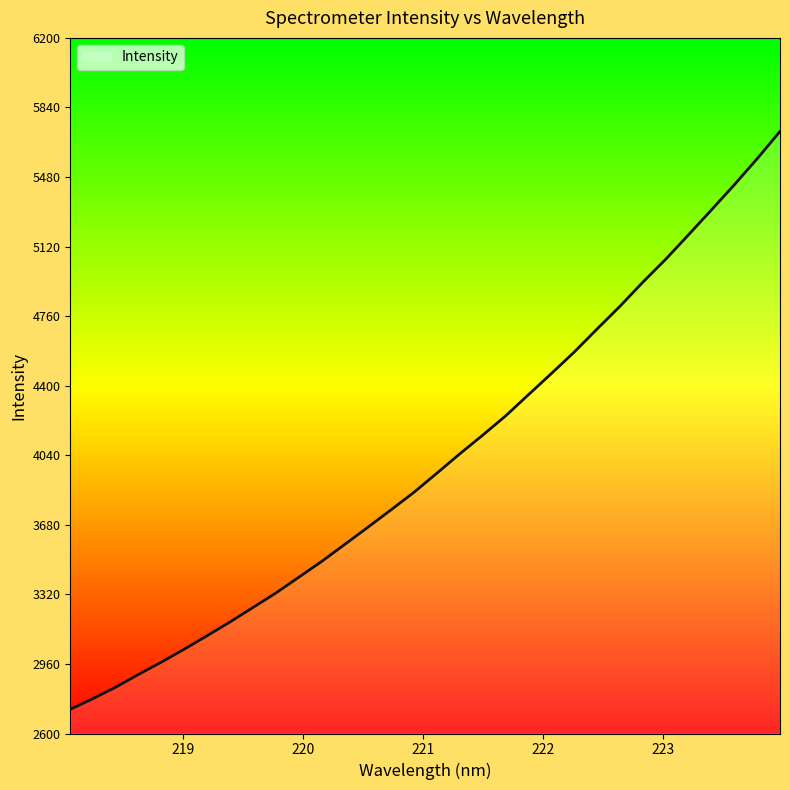

Rank the categories by value from lowest to highest.

218.0596, 218.2508, 218.442, 218.6332, 218.8244, 219.0156, 219.2067, 219.3979, 219.589, 219.7801, 219.9712, 220.1623, 220.3533, 220.5444, 220.7354, 220.9264, 221.1174, 221.3083, 221.4993, 221.6902, 221.8812, 222.0721, 222.263, 222.4538, 222.6447, 222.8355, 223.0264, 223.2172, 223.408, 223.5987, 223.7895, 223.9802